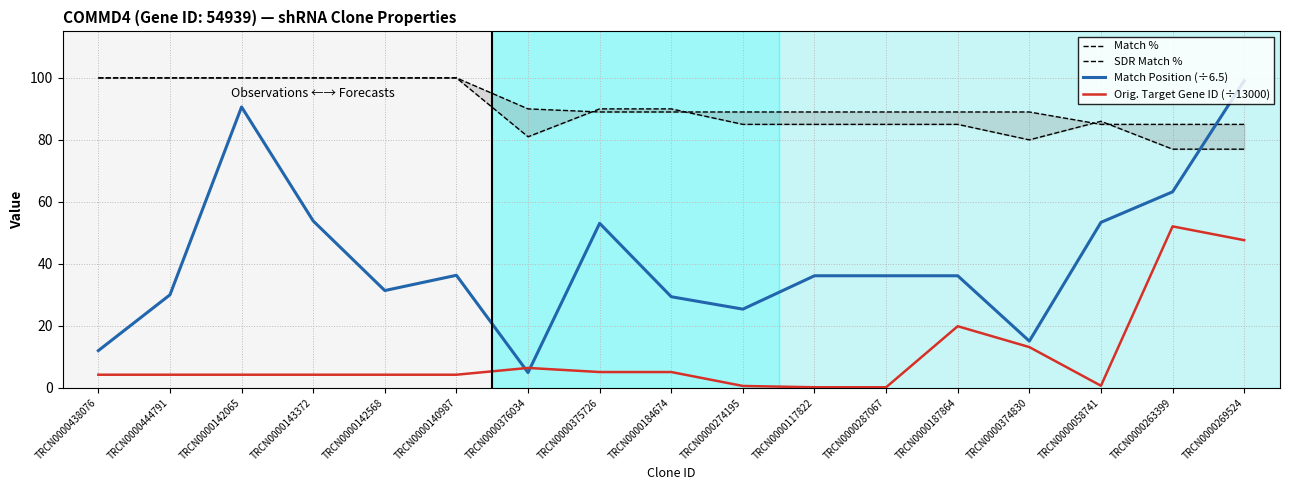

Is the value of Match Position (÷6.5) at TRCN0000374830 greater than the value of SDR Match % at TRCN0000263399?

No